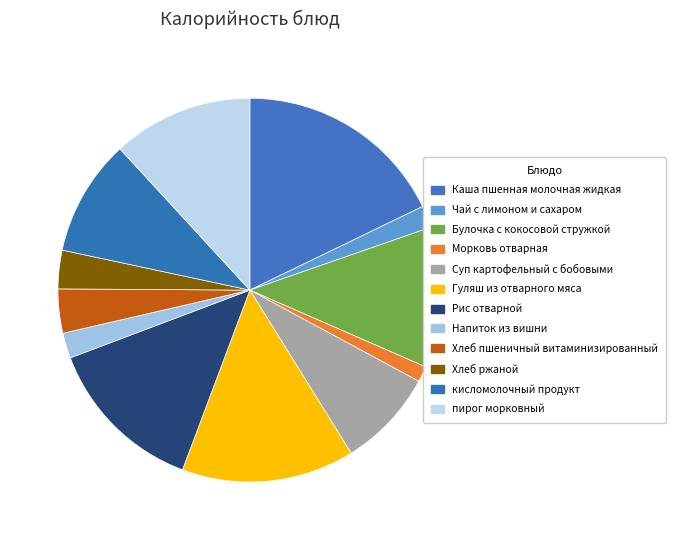

How many slices are in this pie chart?

12